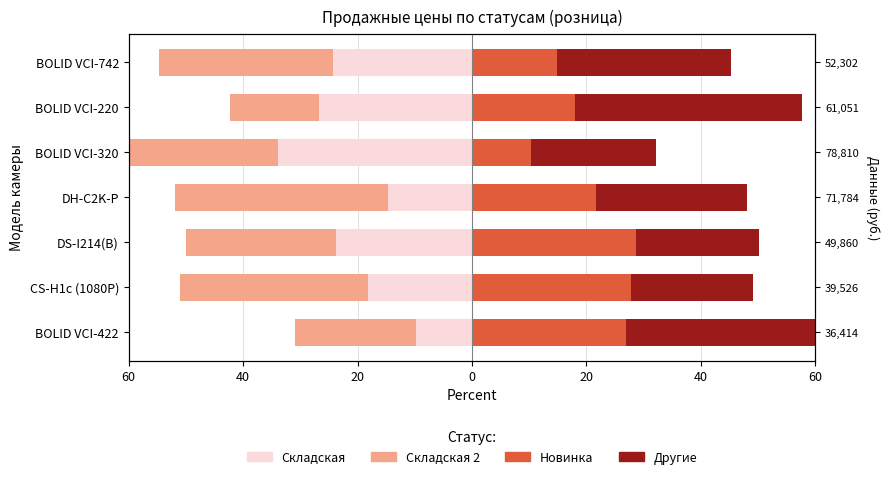

What is the maximum value for Складская 2?

-15.6